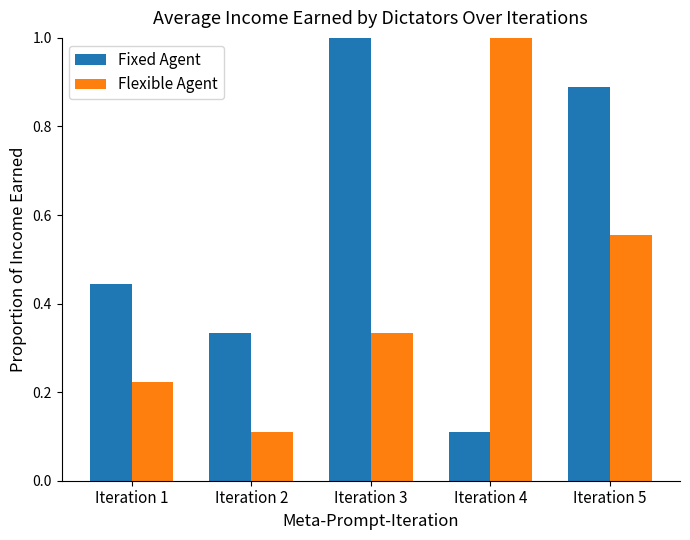

What is the total value across all series at Iteration 4?

1.1